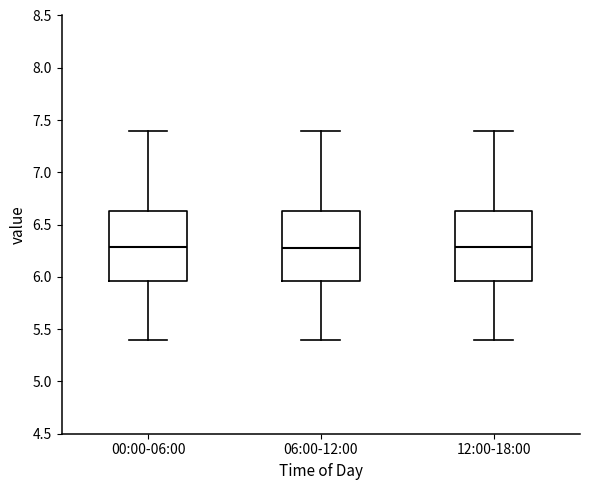

Reading left to right, transcribe this box plot: for each box, give where its median line is, the range the box spans, and where its two whiskers end, as read against the y-axis. The values are not printed on the chart, so give them approximately, as read against the axis.

00:00-06:00: median 6.30, box 5.95 to 6.65, whiskers 5.40 to 7.40
06:00-12:00: median 6.30, box 5.95 to 6.65, whiskers 5.40 to 7.40
12:00-18:00: median 6.30, box 5.95 to 6.65, whiskers 5.40 to 7.40